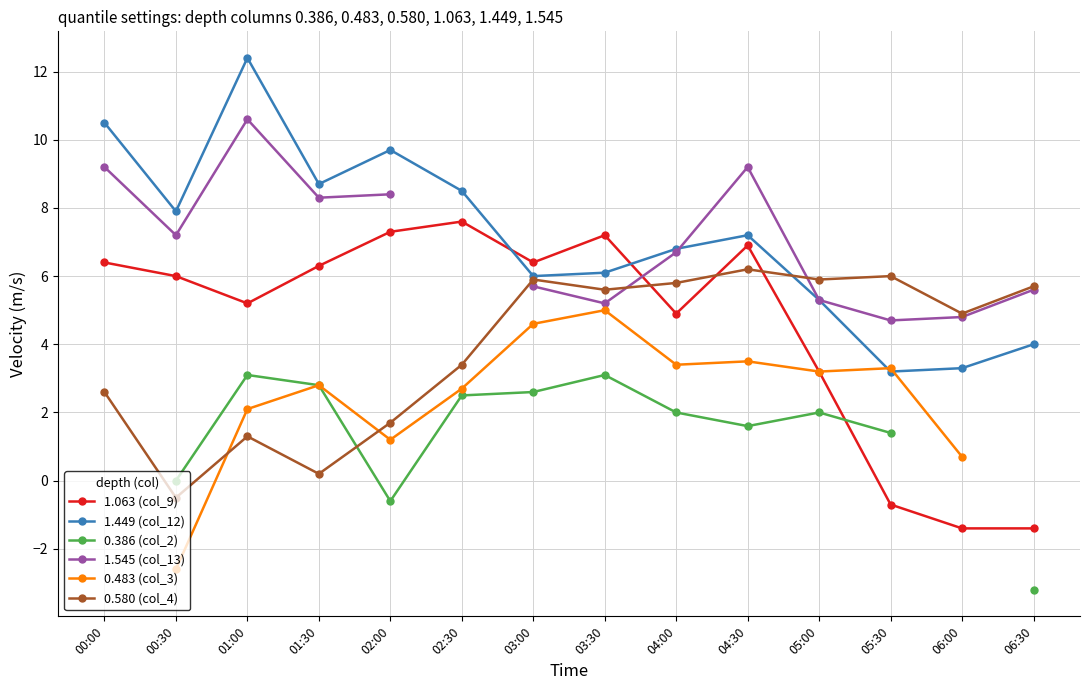

How many lines are shown in the chart?

6